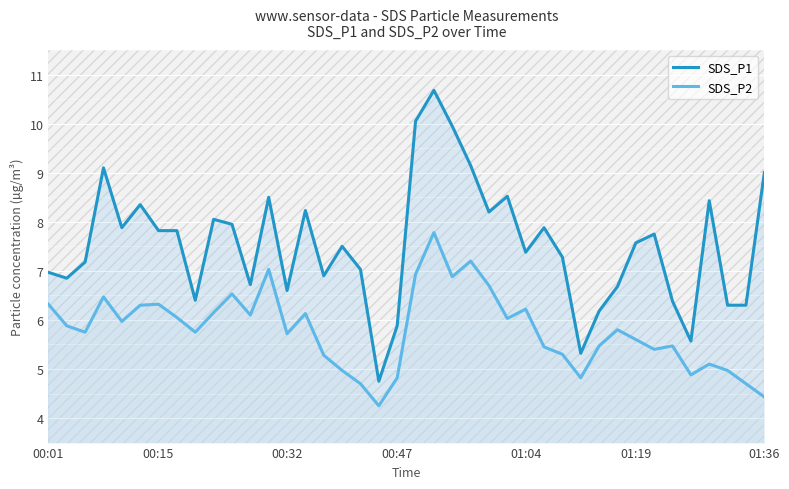

True or false: SDS_P1 has more than 2 points higher than both neighbors.

True